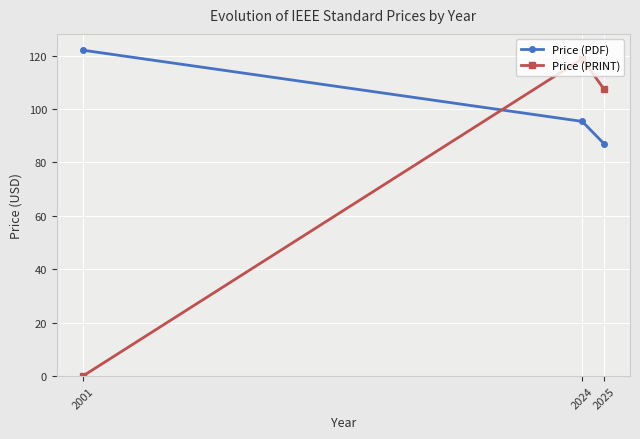

At which category is the sum across all series the highest?

2024